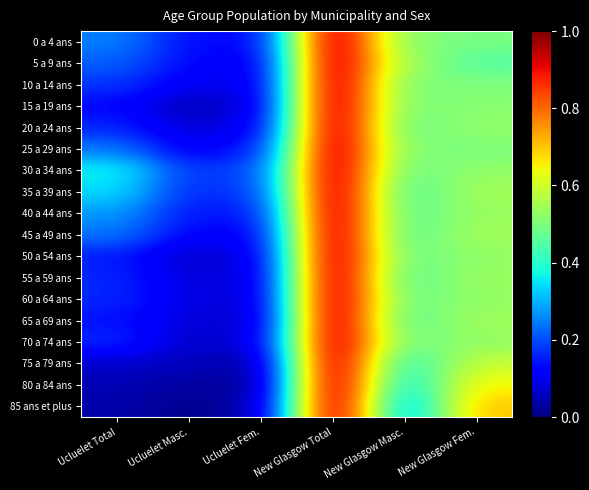

Reading left to right, transcribe all the data shown in this chart.

0 a 4 ans: Ucluelet Total=0.3	Ucluelet Masc.=0.1	Ucluelet Fem.=0.1	New Glasgow Total=1.0	New Glasgow Masc.=0.5	New Glasgow Fem.=0.5
5 a 9 ans: Ucluelet Total=0.2	Ucluelet Masc.=0.1	Ucluelet Fem.=0.1	New Glasgow Total=1.0	New Glasgow Masc.=0.5	New Glasgow Fem.=0.5
10 a 14 ans: Ucluelet Total=0.2	Ucluelet Masc.=0.1	Ucluelet Fem.=0.1	New Glasgow Total=1.0	New Glasgow Masc.=0.5	New Glasgow Fem.=0.5
15 a 19 ans: Ucluelet Total=0.1	Ucluelet Masc.=0.0	Ucluelet Fem.=0.1	New Glasgow Total=1.0	New Glasgow Masc.=0.5	New Glasgow Fem.=0.5
20 a 24 ans: Ucluelet Total=0.2	Ucluelet Masc.=0.1	Ucluelet Fem.=0.1	New Glasgow Total=1.0	New Glasgow Masc.=0.5	New Glasgow Fem.=0.5
25 a 29 ans: Ucluelet Total=0.2	Ucluelet Masc.=0.1	Ucluelet Fem.=0.1	New Glasgow Total=1.0	New Glasgow Masc.=0.5	New Glasgow Fem.=0.5
30 a 34 ans: Ucluelet Total=0.4	Ucluelet Masc.=0.2	Ucluelet Fem.=0.2	New Glasgow Total=1.0	New Glasgow Masc.=0.5	New Glasgow Fem.=0.5
35 a 39 ans: Ucluelet Total=0.3	Ucluelet Masc.=0.2	Ucluelet Fem.=0.2	New Glasgow Total=1.0	New Glasgow Masc.=0.4	New Glasgow Fem.=0.5
40 a 44 ans: Ucluelet Total=0.3	Ucluelet Masc.=0.1	Ucluelet Fem.=0.1	New Glasgow Total=1.0	New Glasgow Masc.=0.5	New Glasgow Fem.=0.5
45 a 49 ans: Ucluelet Total=0.2	Ucluelet Masc.=0.1	Ucluelet Fem.=0.1	New Glasgow Total=1.0	New Glasgow Masc.=0.5	New Glasgow Fem.=0.5
50 a 54 ans: Ucluelet Total=0.2	Ucluelet Masc.=0.1	Ucluelet Fem.=0.1	New Glasgow Total=1.0	New Glasgow Masc.=0.5	New Glasgow Fem.=0.5
55 a 59 ans: Ucluelet Total=0.2	Ucluelet Masc.=0.1	Ucluelet Fem.=0.1	New Glasgow Total=1.0	New Glasgow Masc.=0.5	New Glasgow Fem.=0.5
60 a 64 ans: Ucluelet Total=0.2	Ucluelet Masc.=0.1	Ucluelet Fem.=0.1	New Glasgow Total=1.0	New Glasgow Masc.=0.5	New Glasgow Fem.=0.5
65 a 69 ans: Ucluelet Total=0.1	Ucluelet Masc.=0.1	Ucluelet Fem.=0.1	New Glasgow Total=1.0	New Glasgow Masc.=0.5	New Glasgow Fem.=0.5
70 a 74 ans: Ucluelet Total=0.2	Ucluelet Masc.=0.1	Ucluelet Fem.=0.1	New Glasgow Total=1.0	New Glasgow Masc.=0.5	New Glasgow Fem.=0.5
75 a 79 ans: Ucluelet Total=0.1	Ucluelet Masc.=0.1	Ucluelet Fem.=0.0	New Glasgow Total=1.0	New Glasgow Masc.=0.4	New Glasgow Fem.=0.6
80 a 84 ans: Ucluelet Total=0.0	Ucluelet Masc.=0.0	Ucluelet Fem.=0.0	New Glasgow Total=1.0	New Glasgow Masc.=0.3	New Glasgow Fem.=0.7
85 ans et plus: Ucluelet Total=0.0	Ucluelet Masc.=0.0	Ucluelet Fem.=0.0	New Glasgow Total=1.0	New Glasgow Masc.=0.3	New Glasgow Fem.=0.7